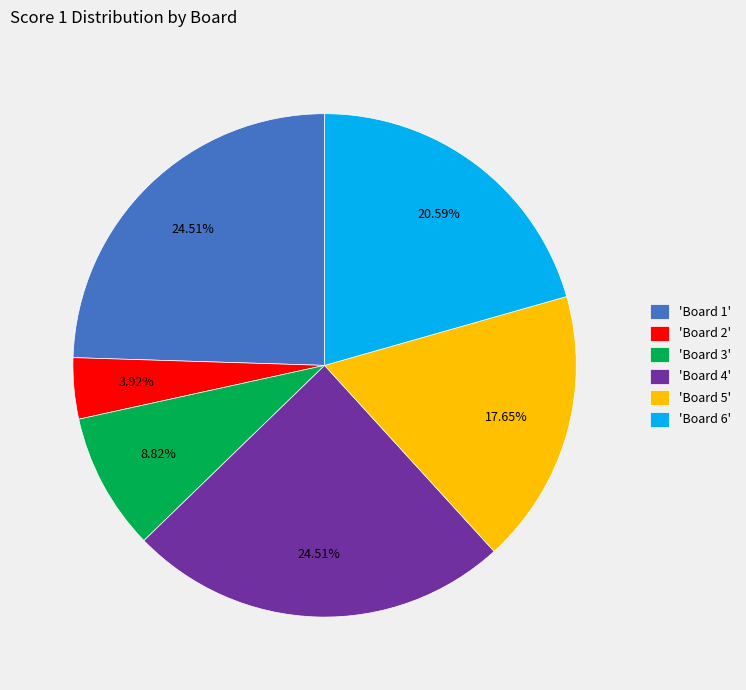

Does 'Board 6' represent more than half of the total?

No